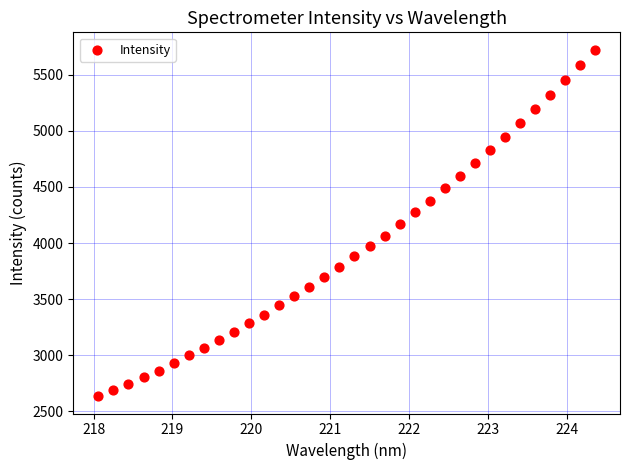

What is the range of X values (max minus min)?

6.3